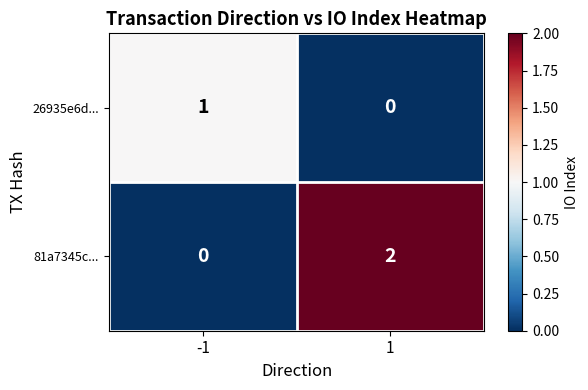

True or false: 81a7345c... has a value of 2 at 1.

True